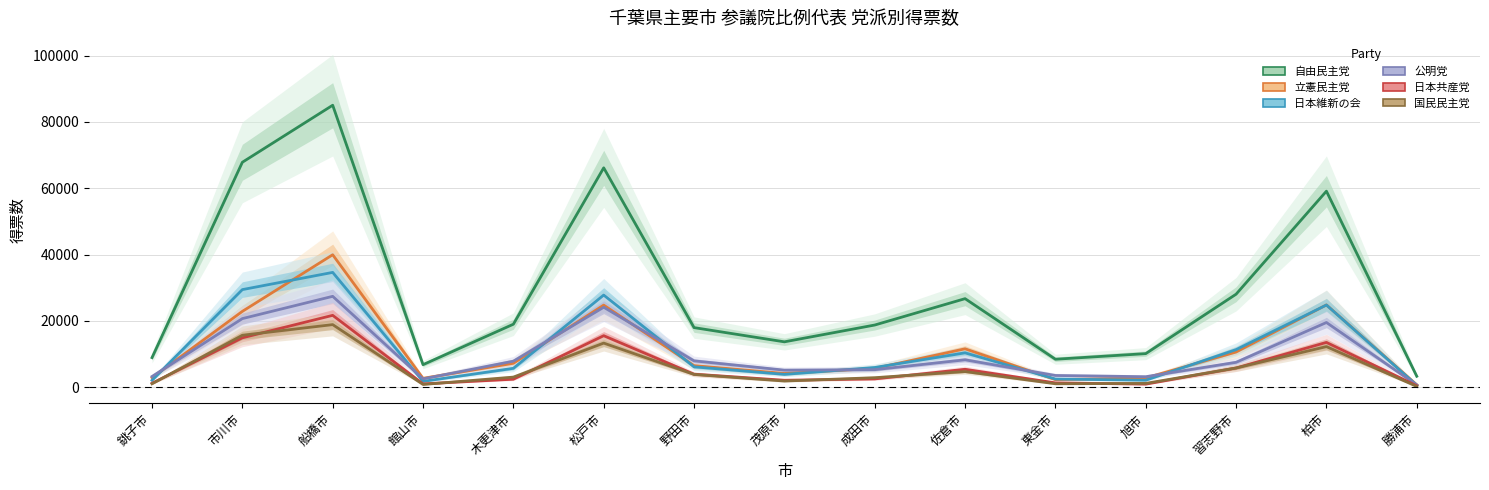

At which label does 公明党 first exceed 7499?

市川市